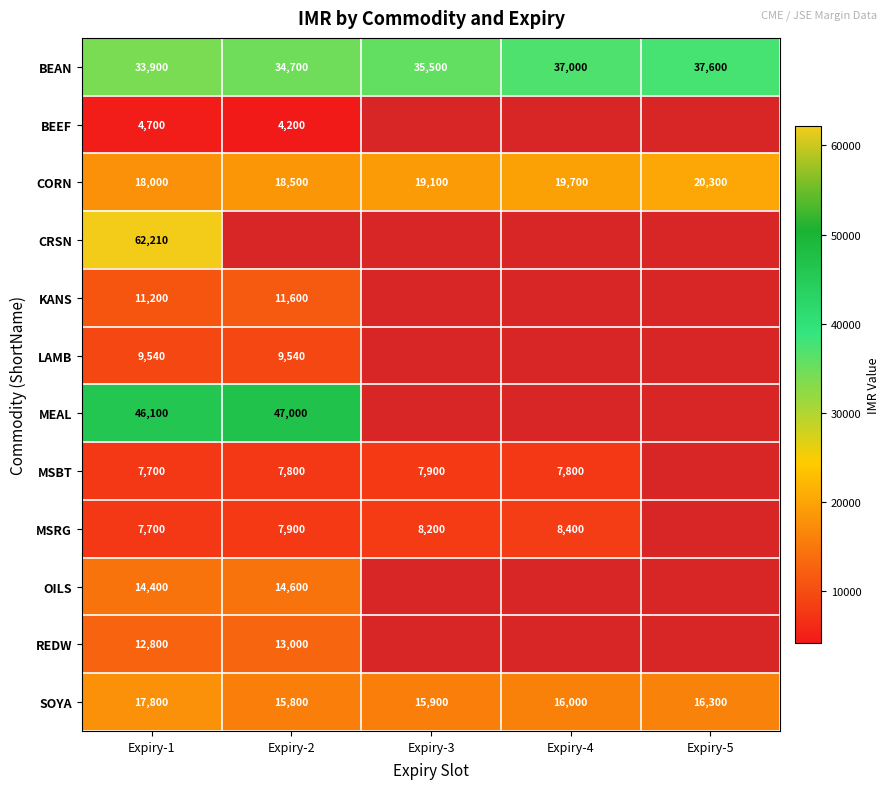

At which label is SOYA closest to 16800?

Expiry-5